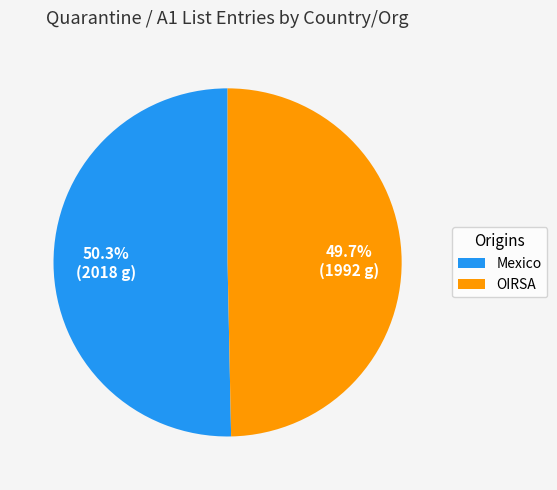

Count the number of slices in the pie.

2